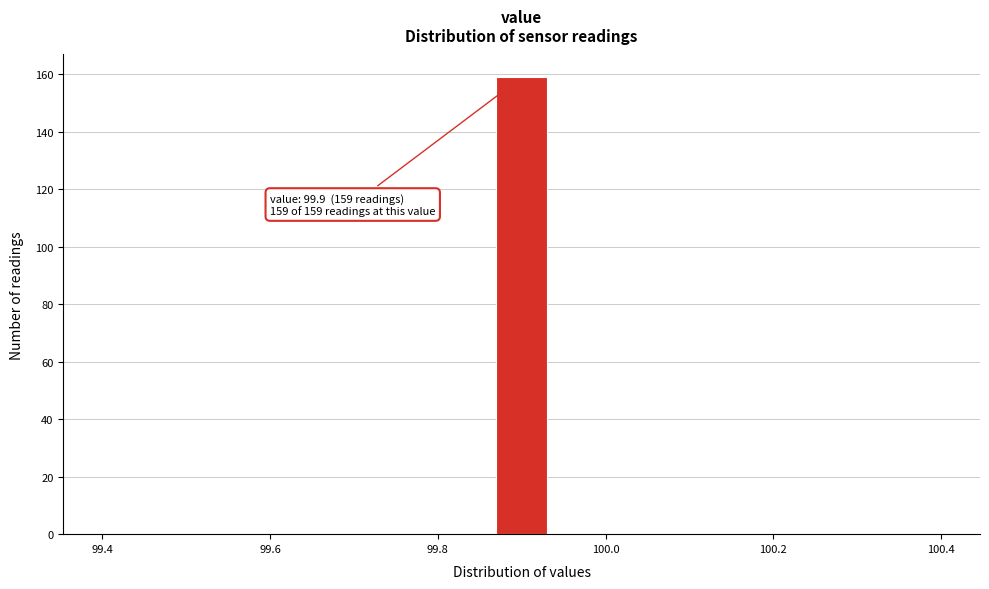

Around what value on the x-axis is the tallest bar? Give the approximate position of its centre, as read against the axis.

99.90